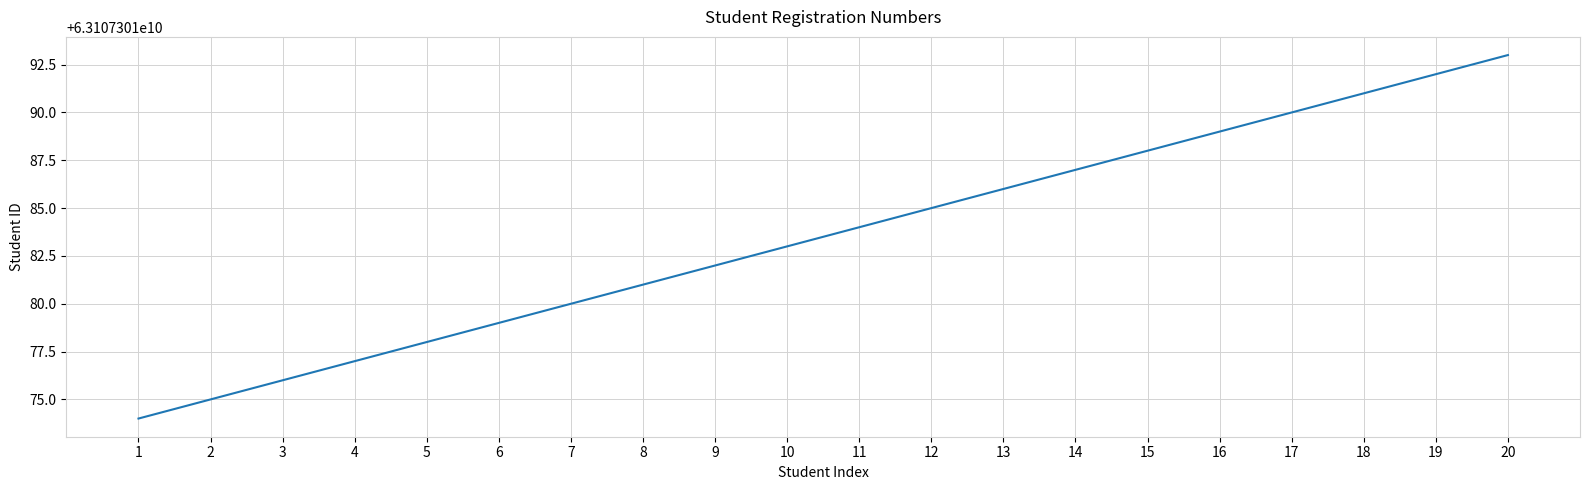

Where does the data first go above 11?

12